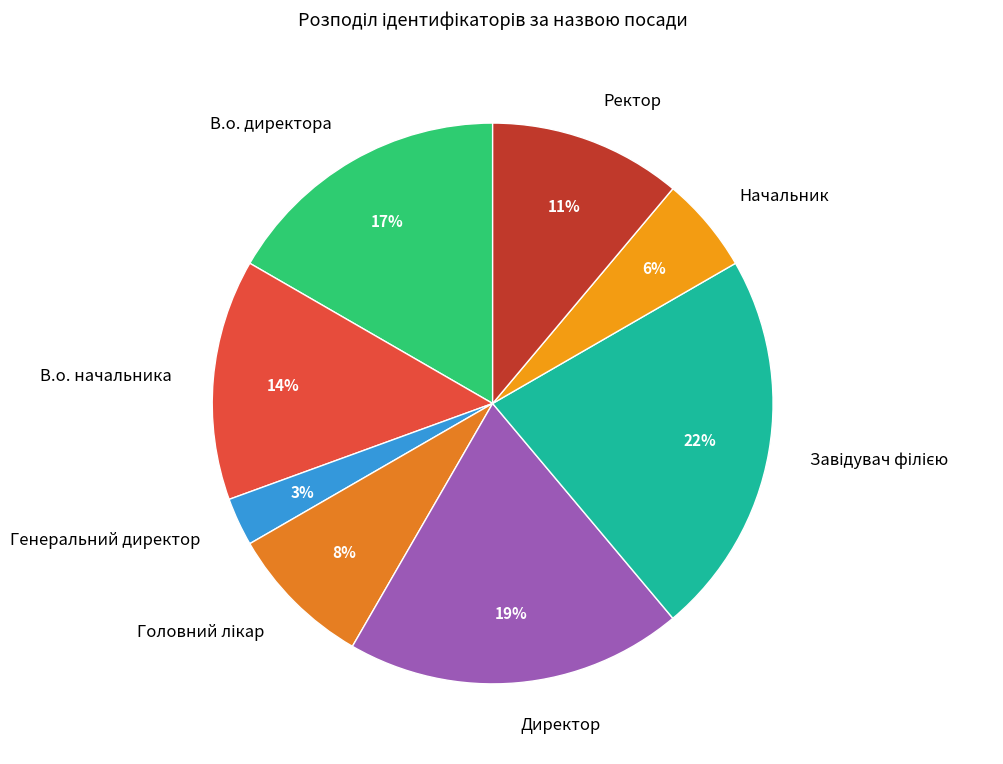

Is it true that В.о. директора is 26% of the pie?

False